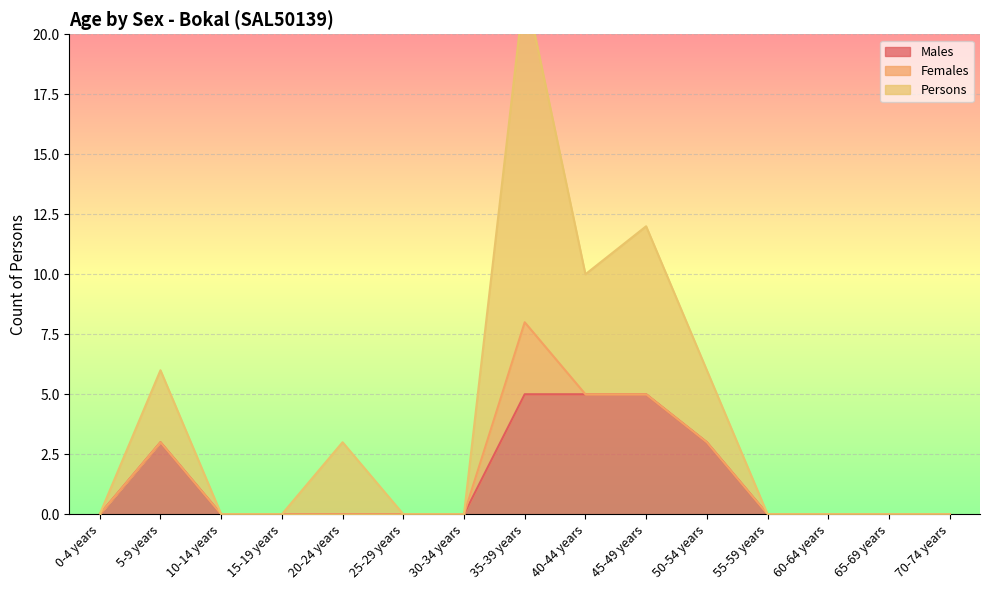

How many data points does each series have?

15